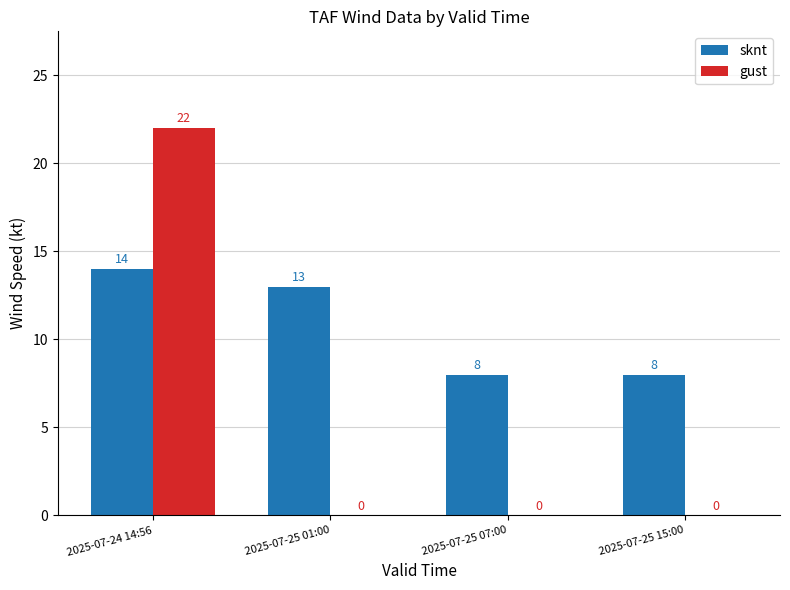

Which category has the highest value across all series?

2025-07-24 14:56